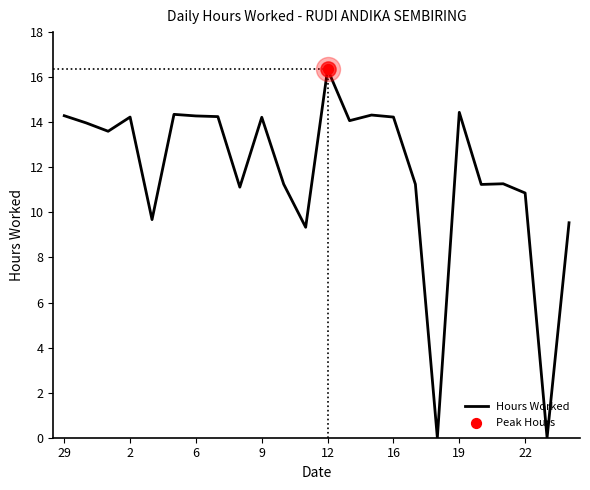

What is the greatest value displayed?

16.4